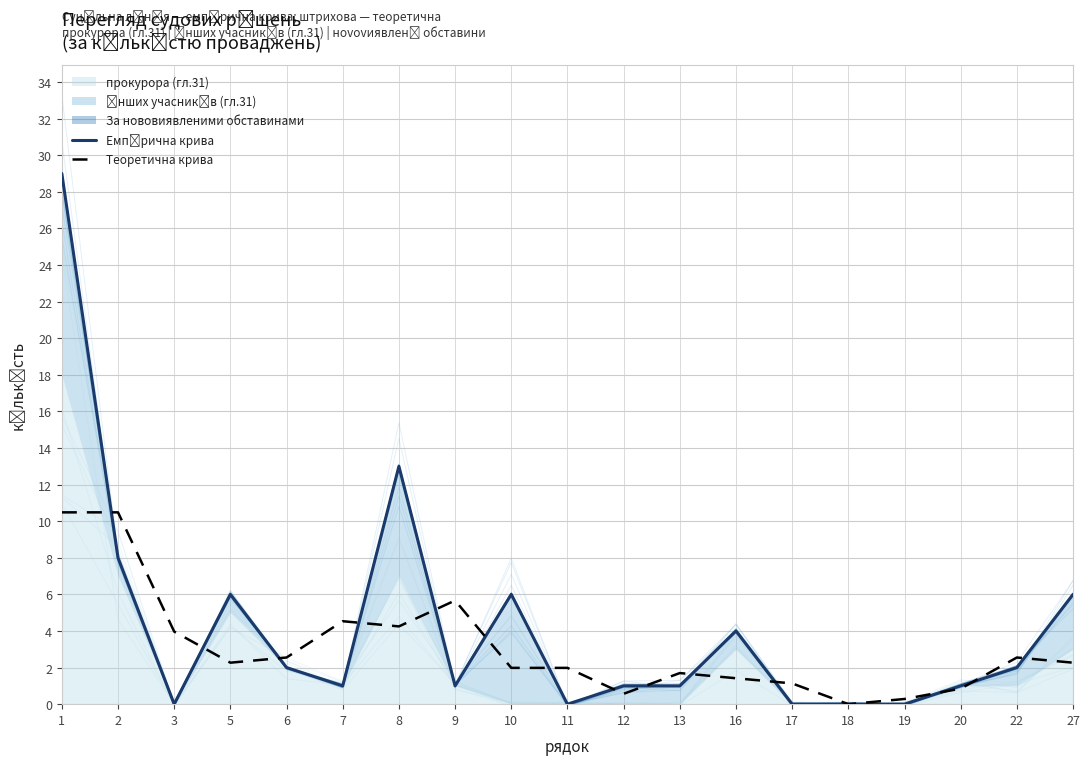

The value of Теоретична крива at 8 is 4.2. True or false?

True